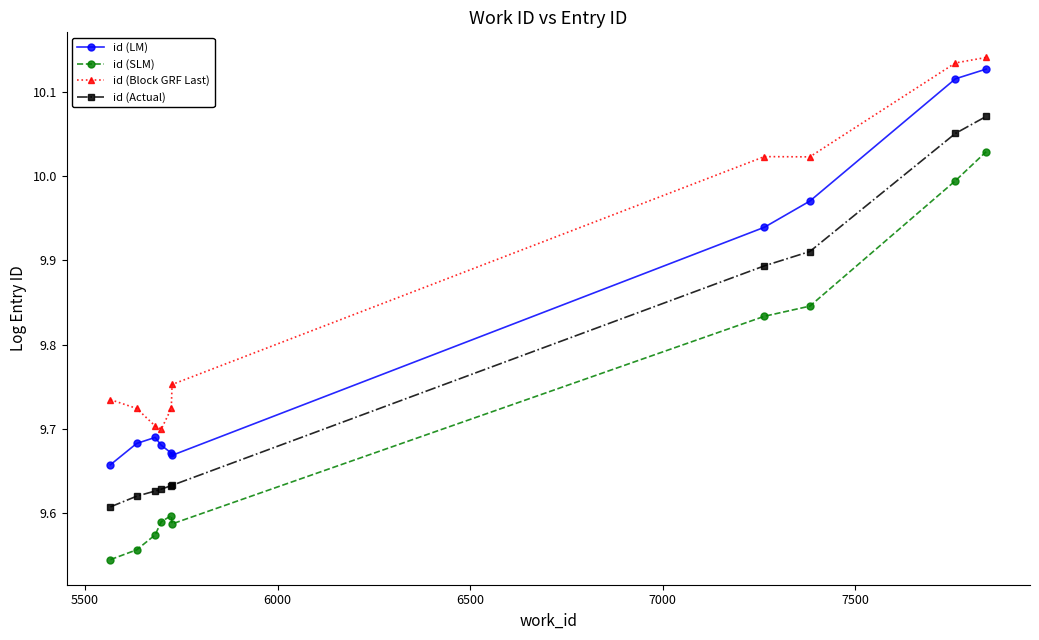

List the series in order of their overall mean, lowest first.

id (SLM), id (Actual), id (LM), id (Block GRF Last)